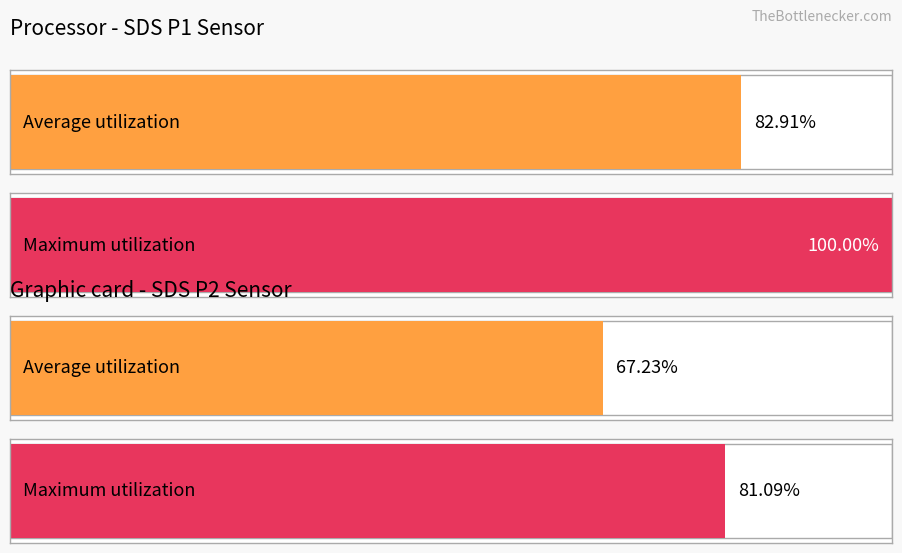

At which label is Maximum utilization closest to 7?

SDS_P2 Max